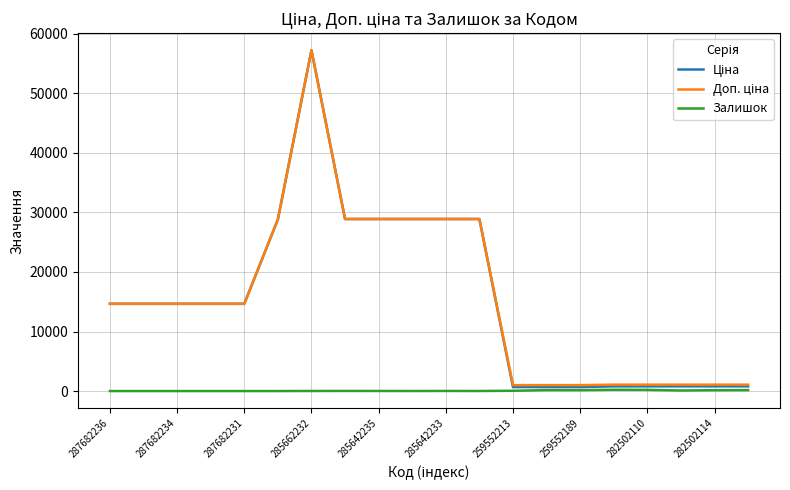

What is the maximum value shown in the chart?

57235.5